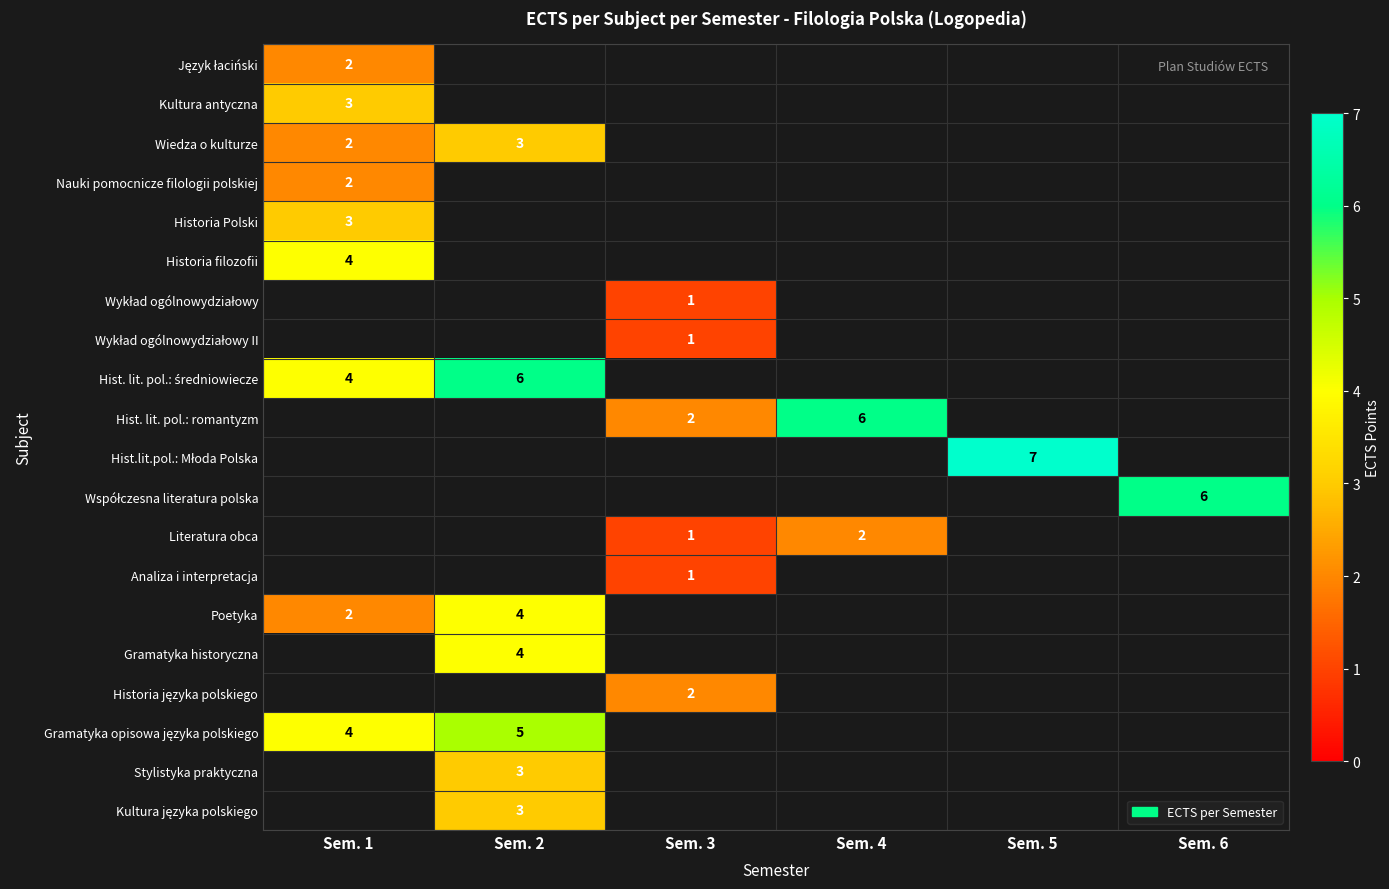

True or false: Stylistyka praktyczna has a value of 3 at Sem. 2.

True